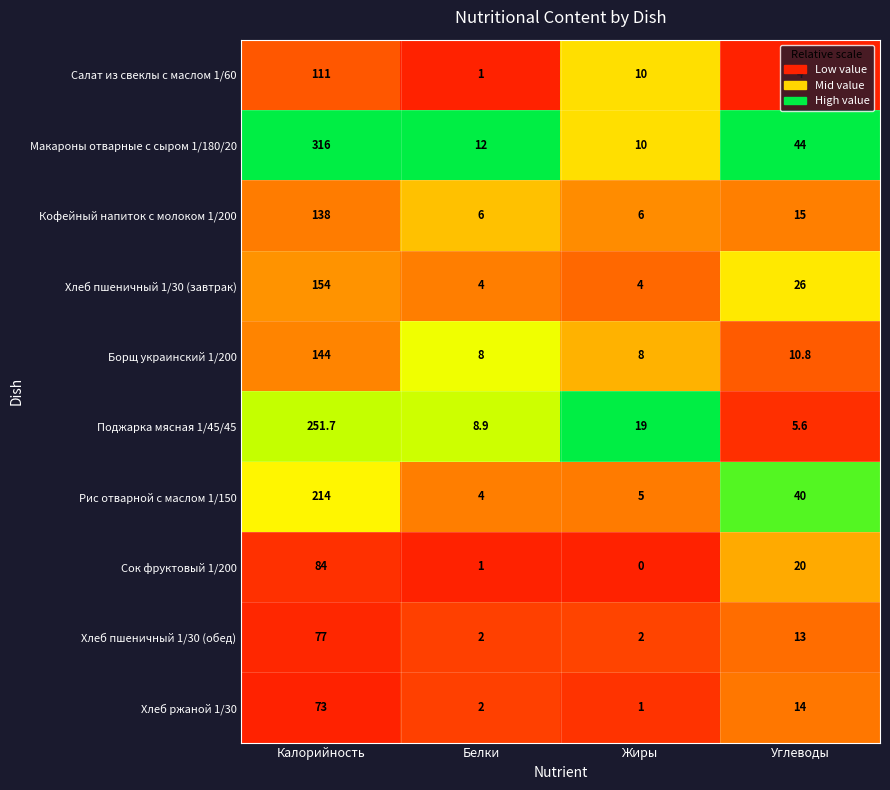

What is the average value of the Борщ украинский 1/200 series?

42.7